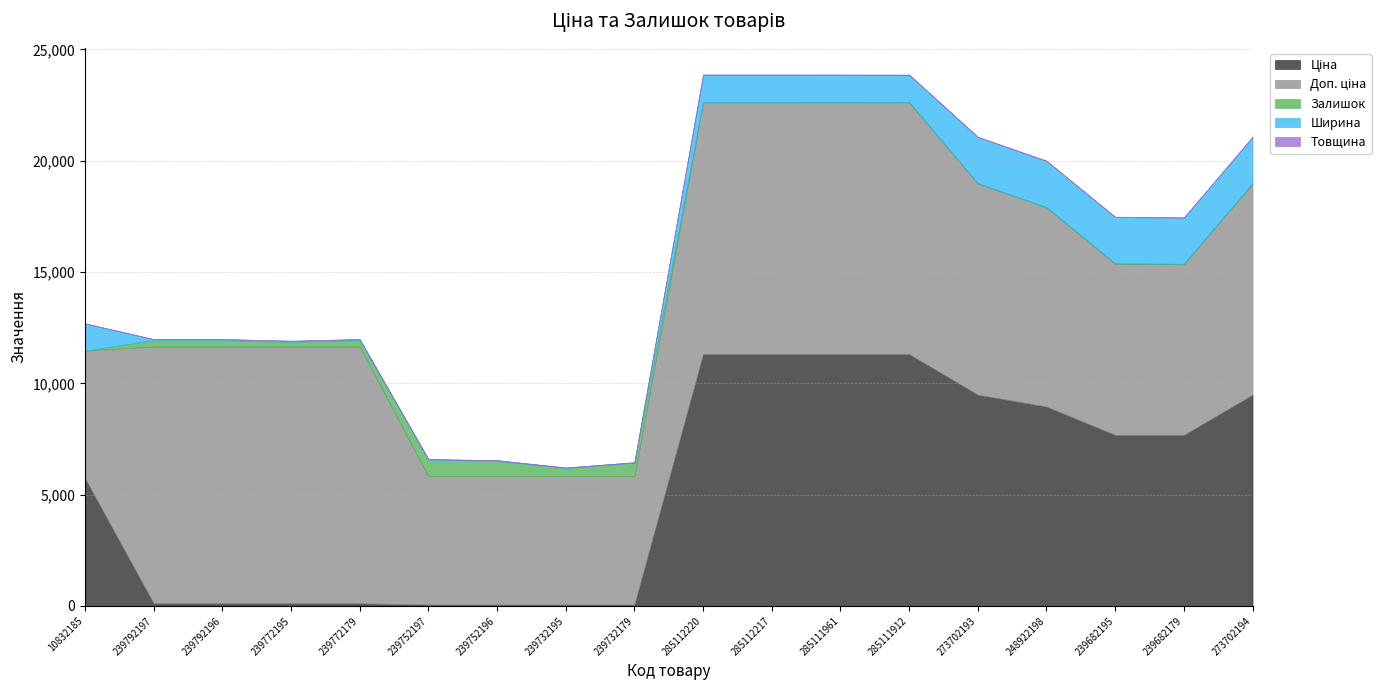

How many values in the Залишок series exceed 38?

8